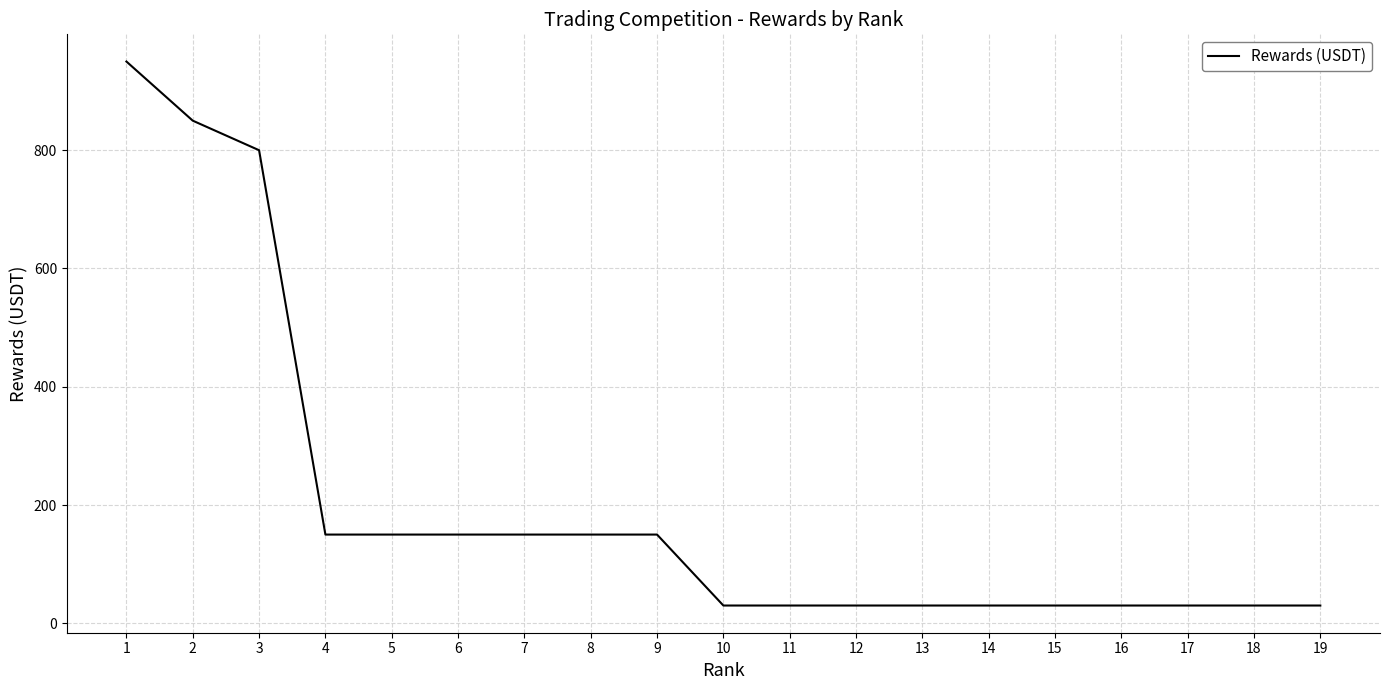

What is the minimum value shown in the chart?

30